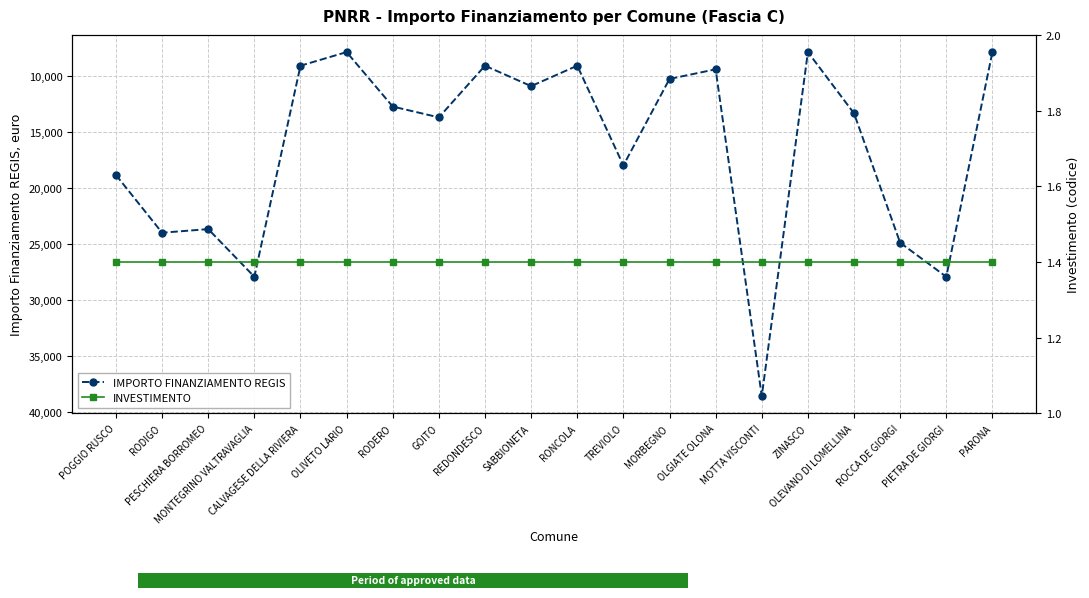

Reading left to right, transcribe all the data shown in this chart.

IMPORTO FINANZIAMENTO REGIS: POGGIO RUSCO=18854.0	RODIGO=23996.0	PESCHIERA BORROMEO=23673.0	MONTEGRINO VALTRAVAGLIA=27922.0	CALVAGESE DELLA RIVIERA=9105.0	OLIVETO LARIO=7891.0	RODERO=12747.0	GOITO=13712.0	REDONDESCO=9105.0	SABBIONETA=10926.0	RONCOLA=9105.0	TREVIOLO=17997.0	MORBEGNO=10284.0	OLGIATE OLONA=9427.0	MOTTA VISCONTI=38565.0	ZINASCO=7891.0	OLEVANO DI LOMELLINA=13354.0	ROCCA DE GIORGI=24887.0	PIETRA DE GIORGI=27922.0	PARONA=7891.0
INVESTIMENTO: POGGIO RUSCO=1.4	RODIGO=1.4	PESCHIERA BORROMEO=1.4	MONTEGRINO VALTRAVAGLIA=1.4	CALVAGESE DELLA RIVIERA=1.4	OLIVETO LARIO=1.4	RODERO=1.4	GOITO=1.4	REDONDESCO=1.4	SABBIONETA=1.4	RONCOLA=1.4	TREVIOLO=1.4	MORBEGNO=1.4	OLGIATE OLONA=1.4	MOTTA VISCONTI=1.4	ZINASCO=1.4	OLEVANO DI LOMELLINA=1.4	ROCCA DE GIORGI=1.4	PIETRA DE GIORGI=1.4	PARONA=1.4